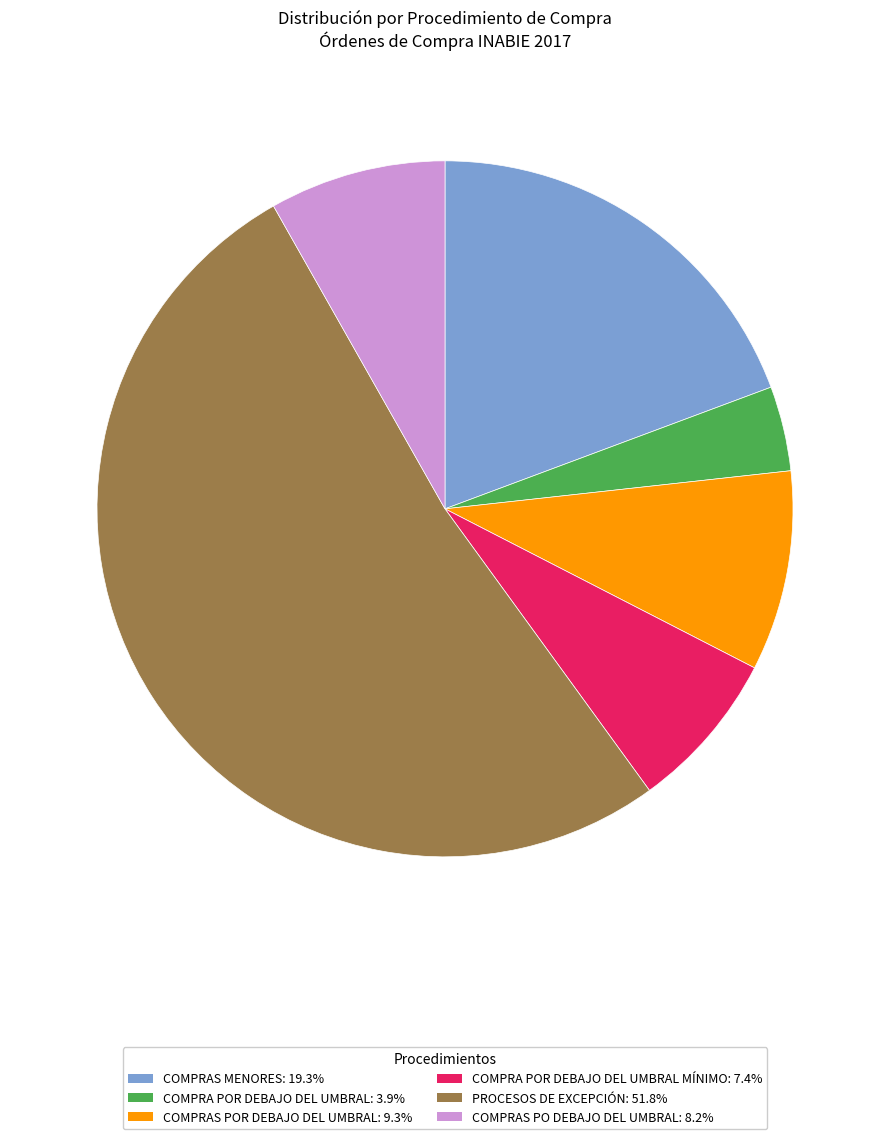

Does PROCESOS DE EXCEPCIÓN: 51.8% account for over 50% of the chart?

Yes